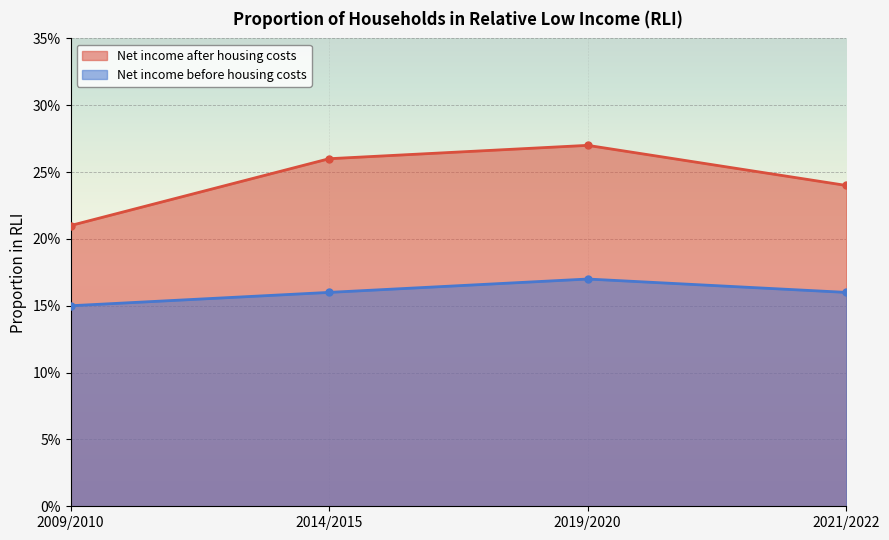

What position from the left is 2009/2010?

1